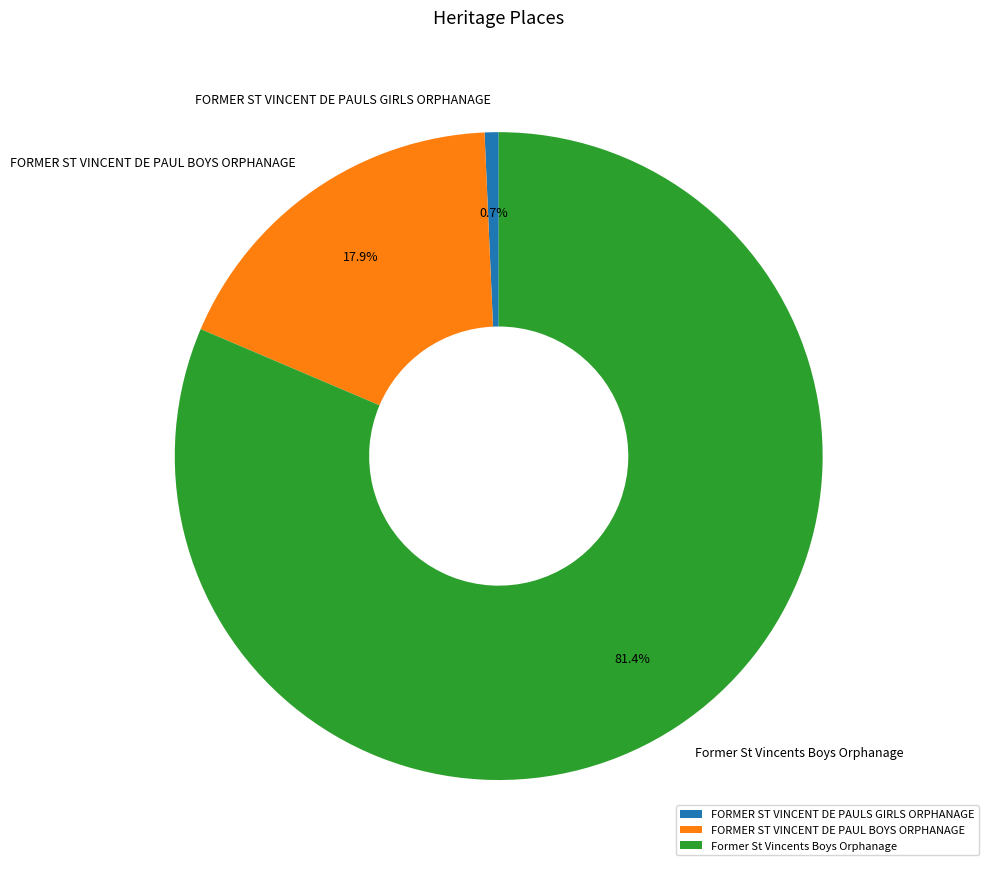

Rank the categories by value from lowest to highest.

FORMER ST VINCENT DE PAULS GIRLS ORPHANAGE, FORMER ST VINCENT DE PAUL BOYS ORPHANAGE, Former St Vincents Boys Orphanage